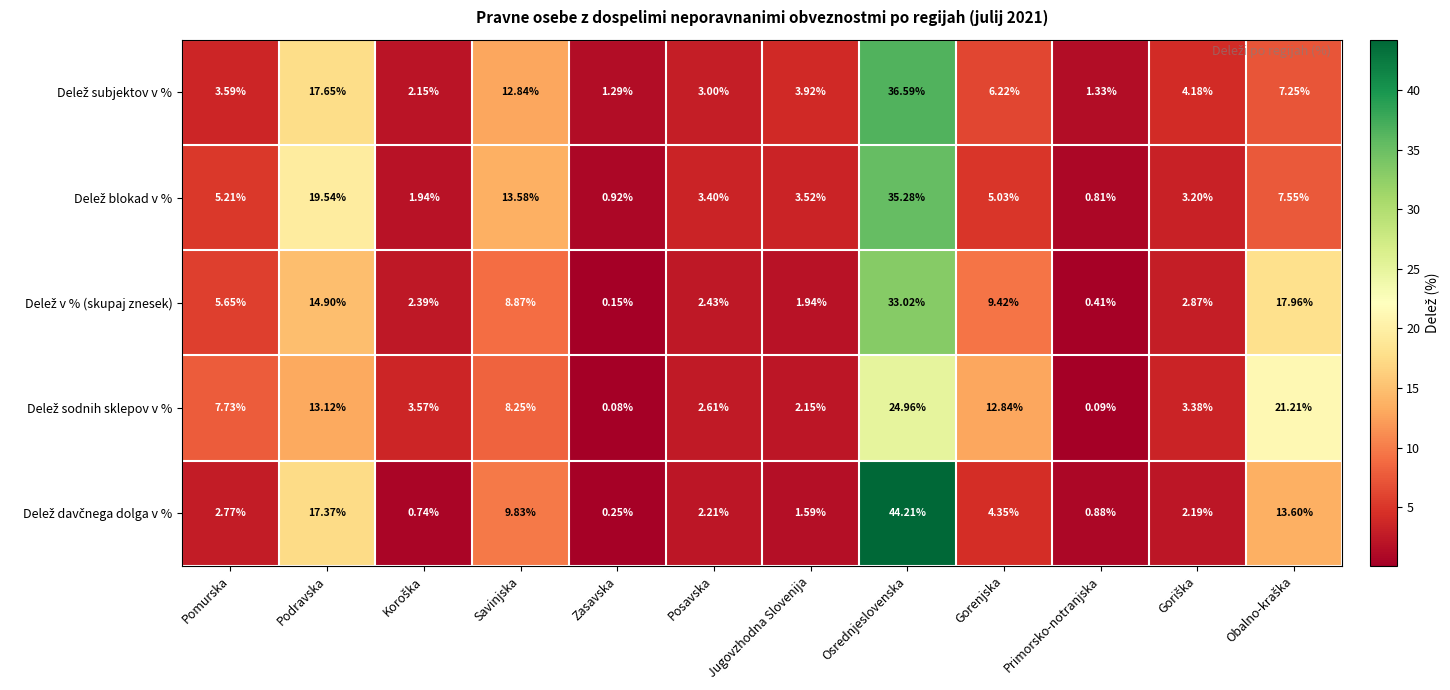

Which label corresponds to the largest value in the chart?

Osrednjeslovenska